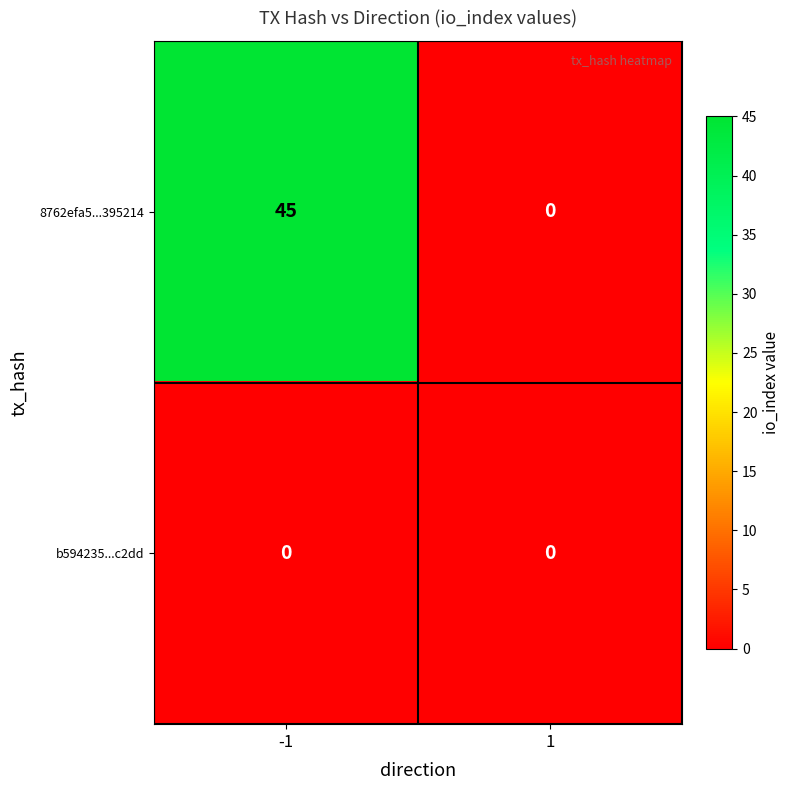

How many distinct data groups are displayed?

2